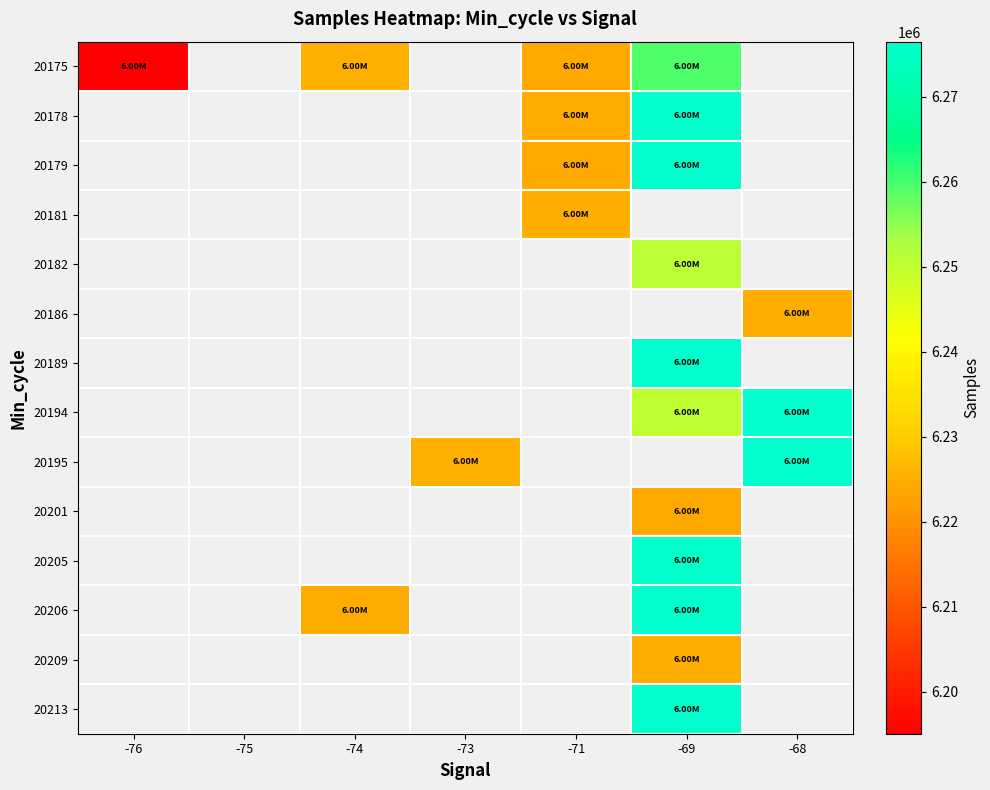

What value does the 20209 series have at -69?

6224752.0